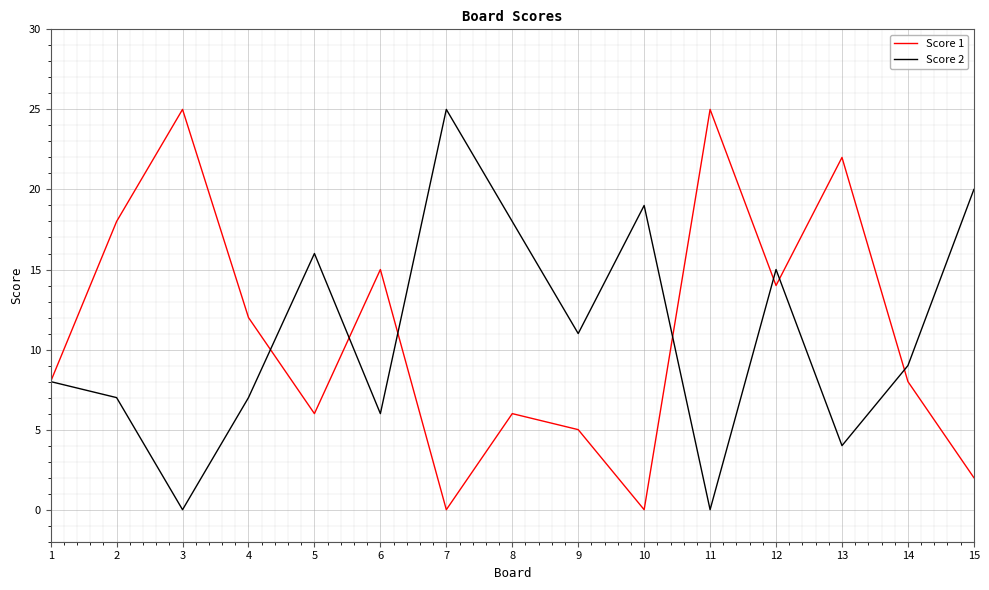

How many lines are shown in the chart?

2